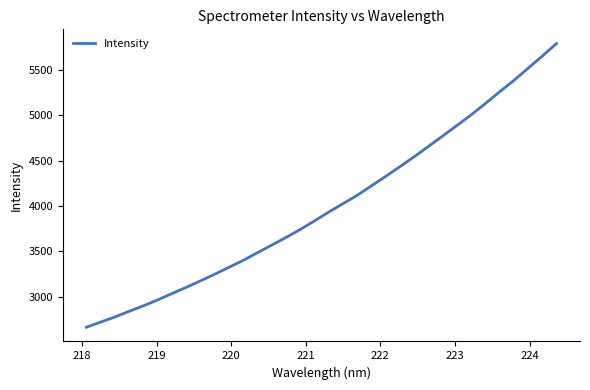

What is the maximum value shown in the chart?

5791.8